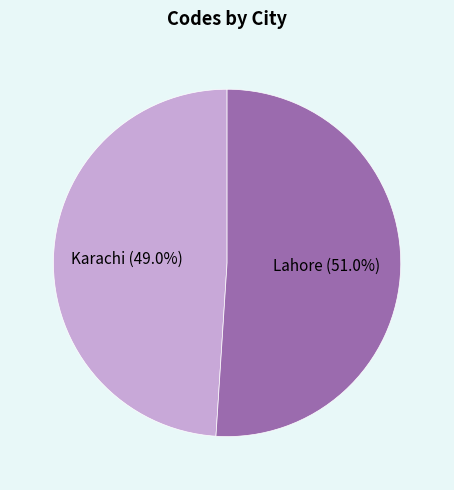

How many slices are in this pie chart?

2